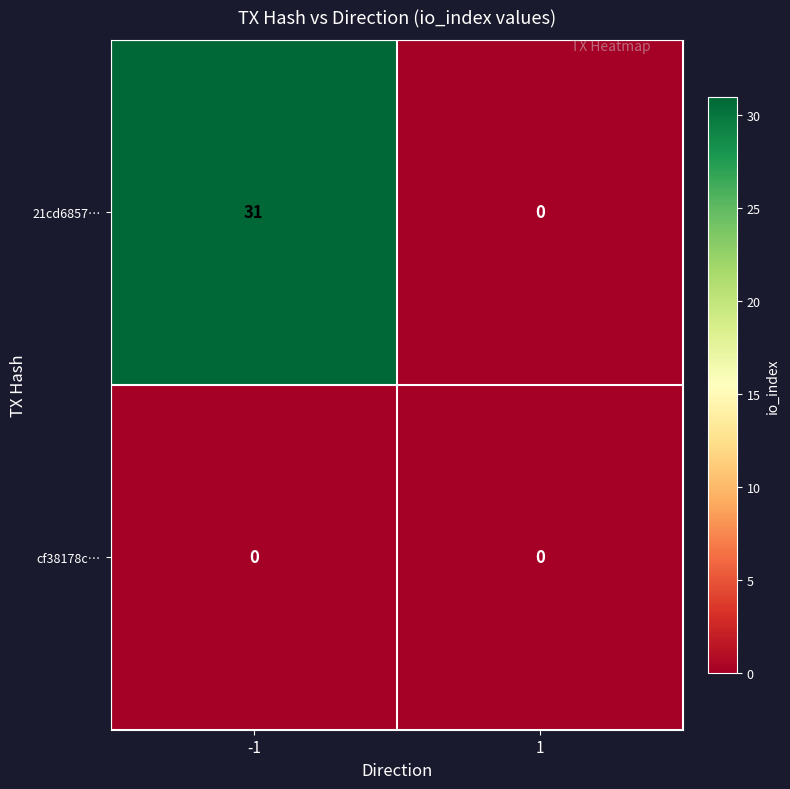

How many data points does each series have?

2